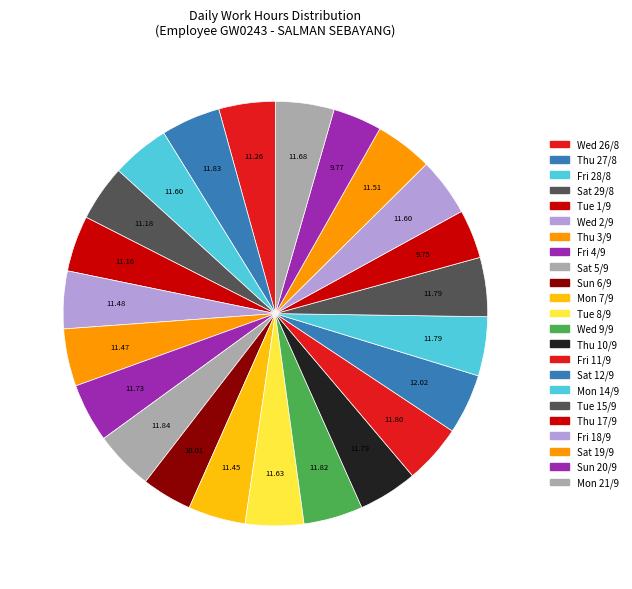

True or false: Fri 4/9 accounts for 4% of the total.

True